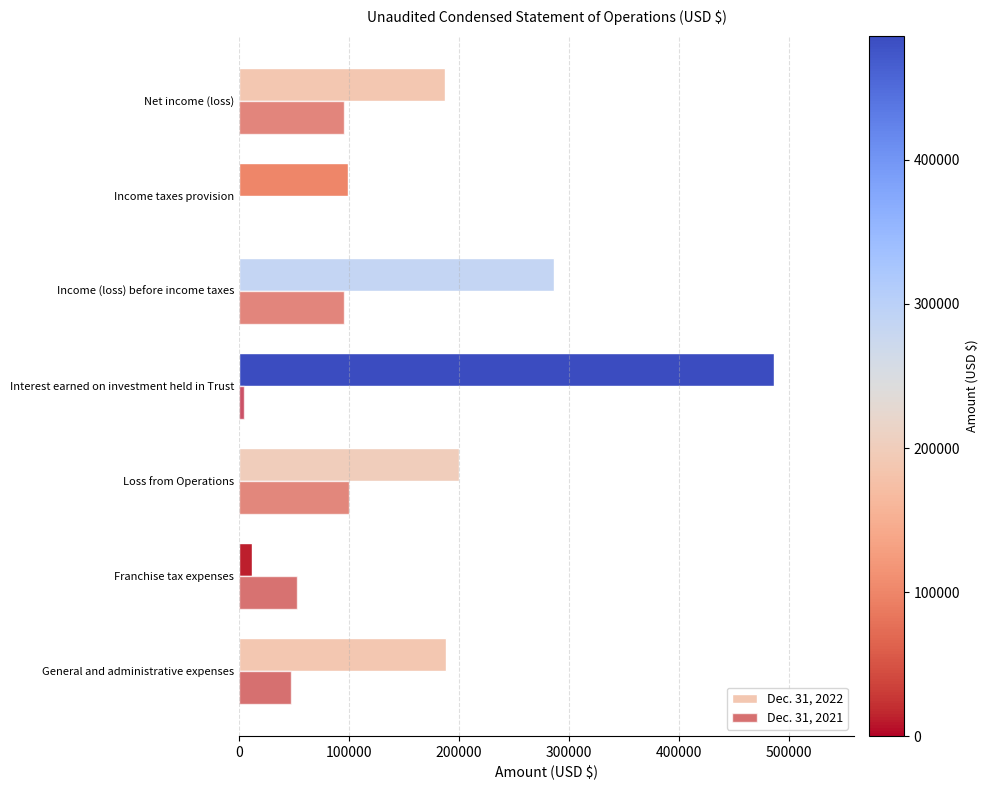

Which series has the largest range (max minus min)?

Dec. 31, 2022